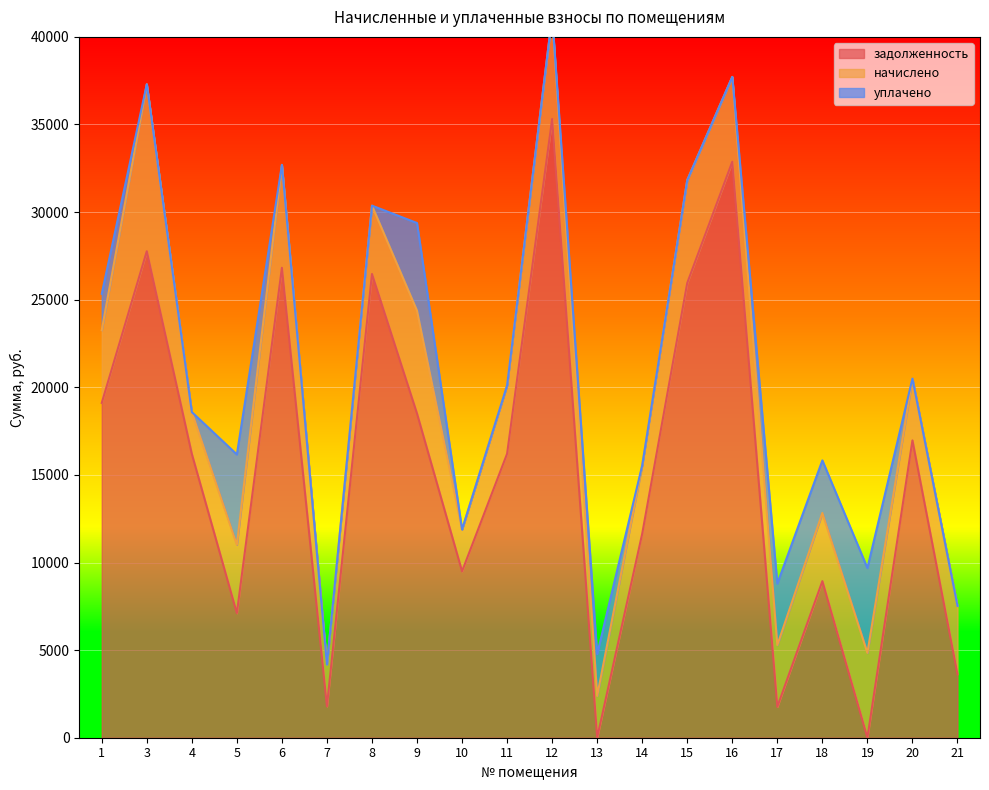

True or false: задолженность has a value of 29920.9 at 1.

False